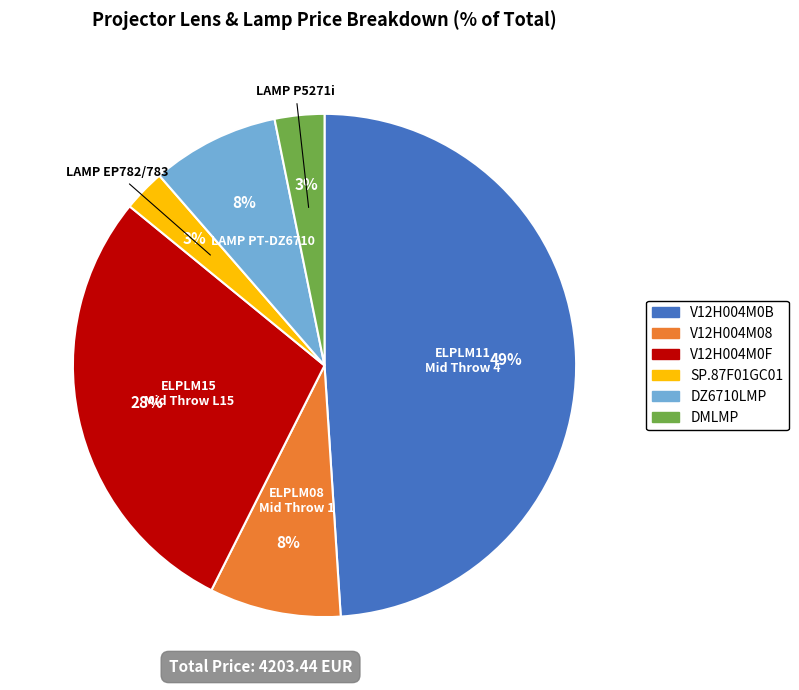

Between V12H004M0F and V12H004M08, which is larger?

V12H004M0F